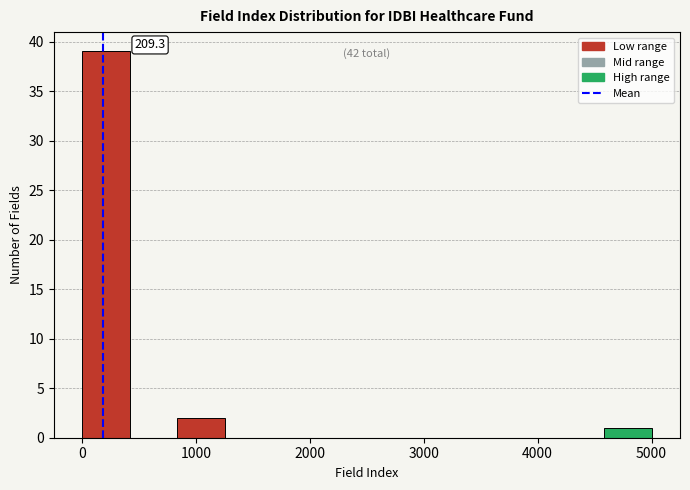

Over which range of the x-axis is the bar tallest?

0 to 400